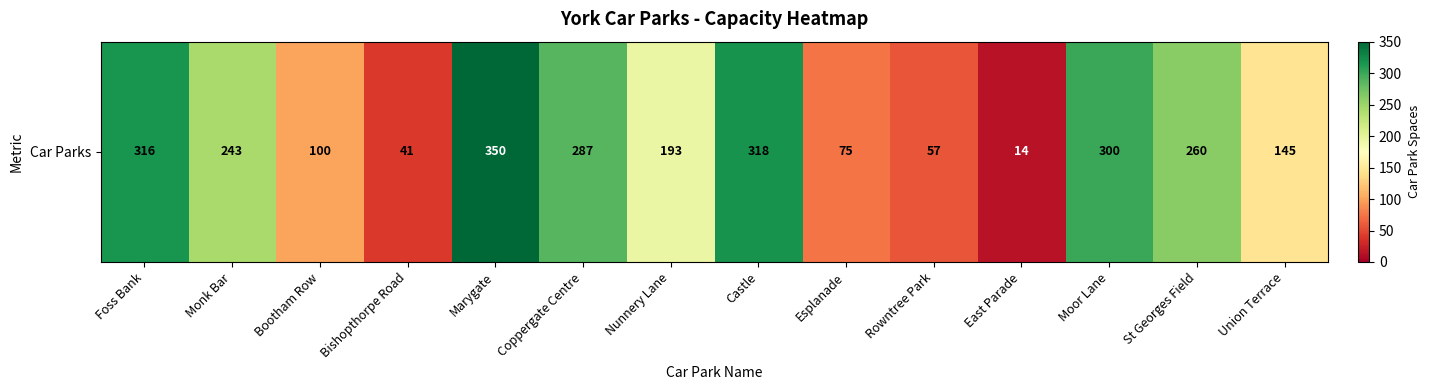

What is the sum of the values at Marygate and Castle?

668